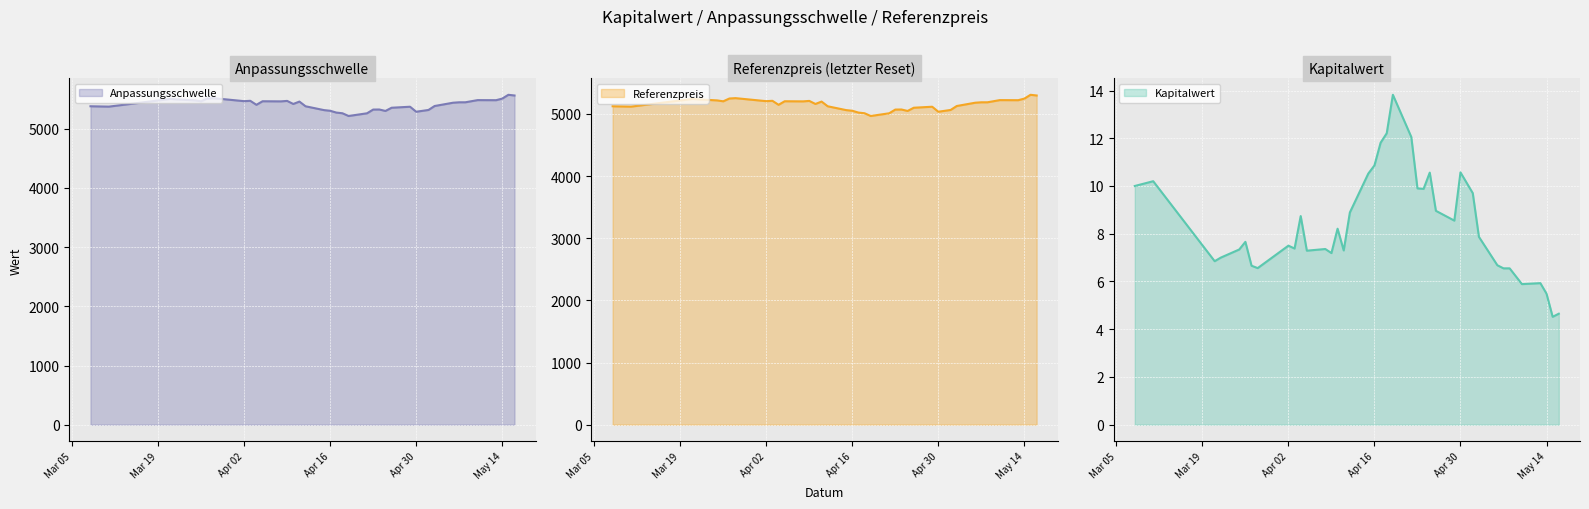

What is the value of the Kapitalwert point at the 36th from the left?

5.9